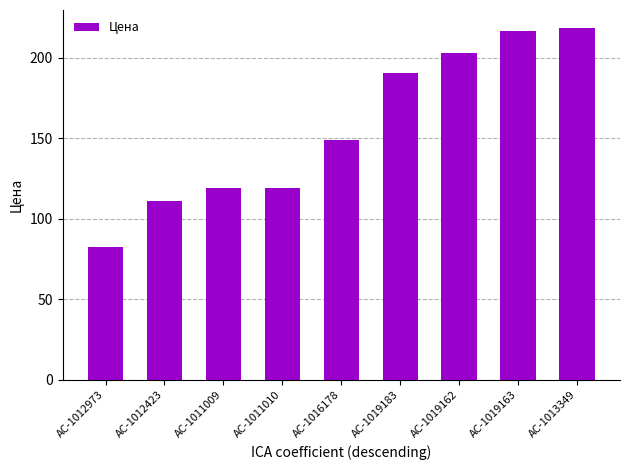

What is the label of the 5th bar from the left?

AC-1016178